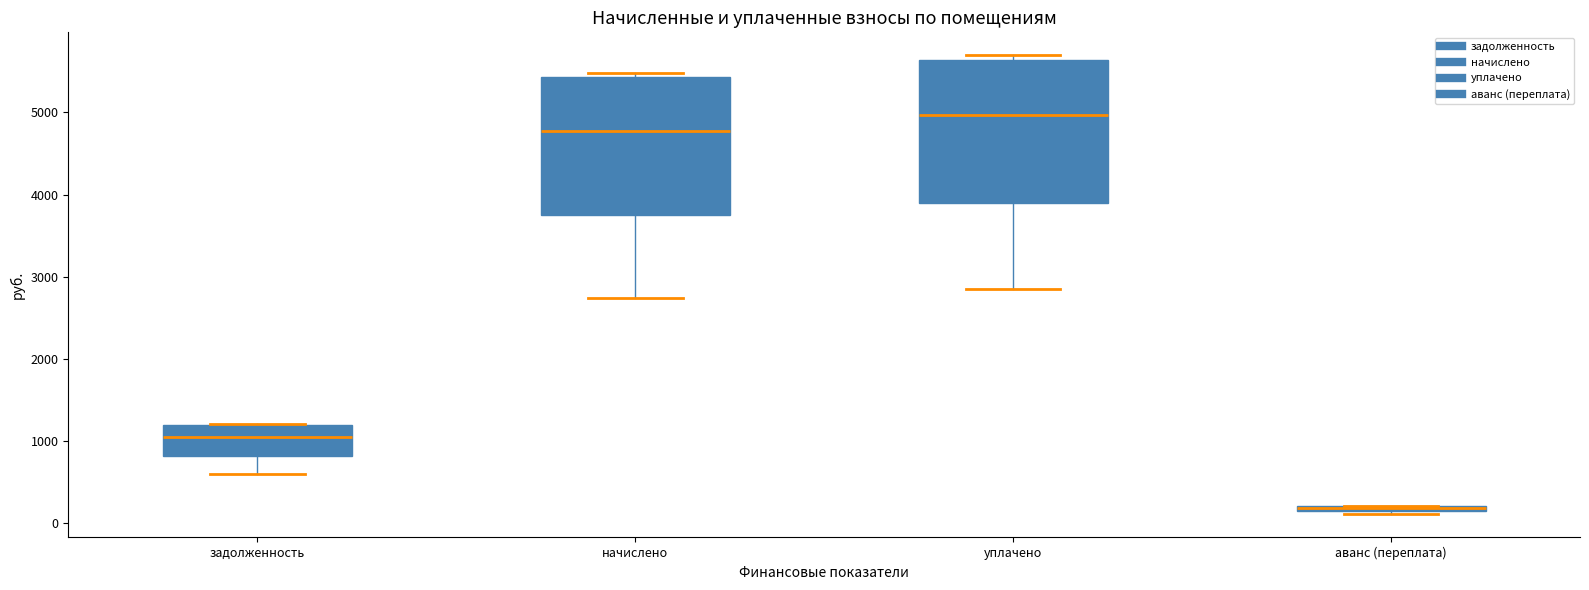

Where is the upper edge of the box for аванс (переплата) on the y-axis? The values are not printed on the chart, so give them approximately, as read against the axis.

200